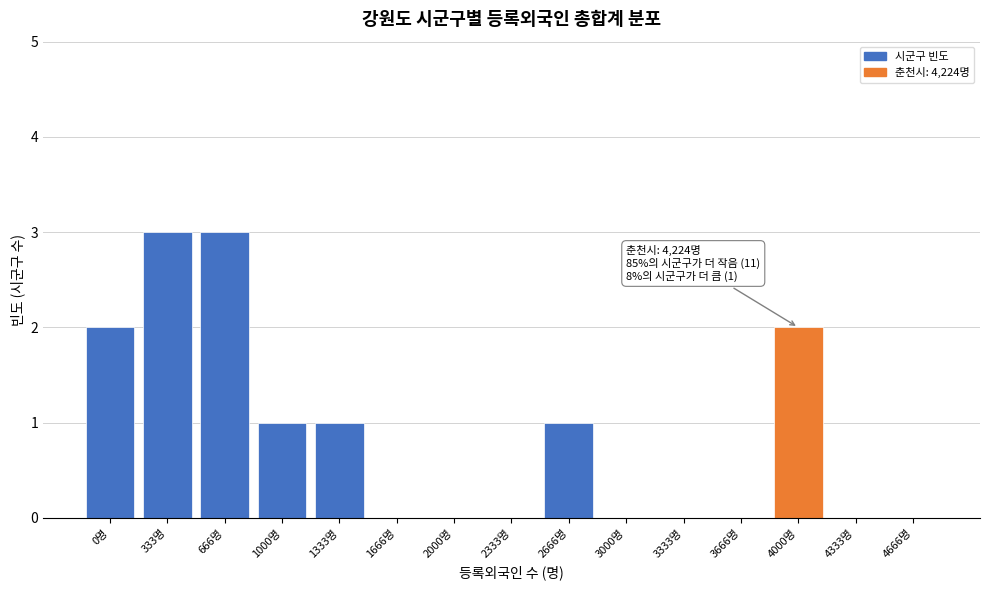

Reading right to left, what are all the values shown in this chart?

4666명=0	4333명=0	4000명=2	3666명=0	3333명=0	3000명=0	2666명=1	2333명=0	2000명=0	1666명=0	1333명=1	1000명=1	666명=3	333명=3	0명=2